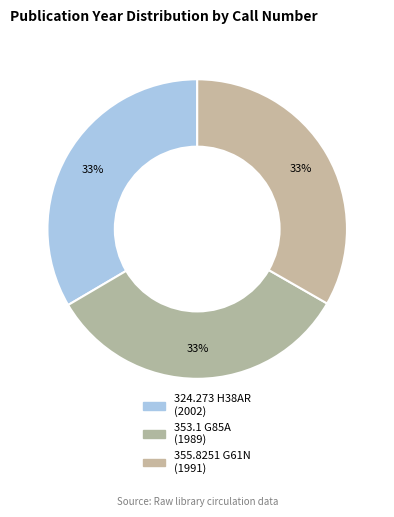

Count the number of slices in the pie.

3